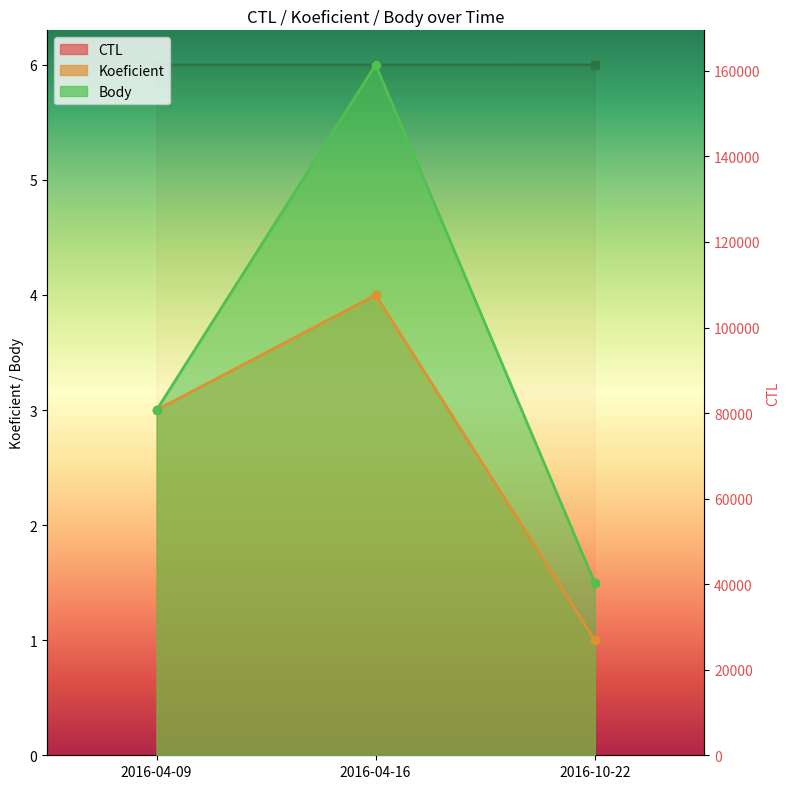

List the labels in order of CTL value, largest first.

2016-10-22, 2016-04-16, 2016-04-09